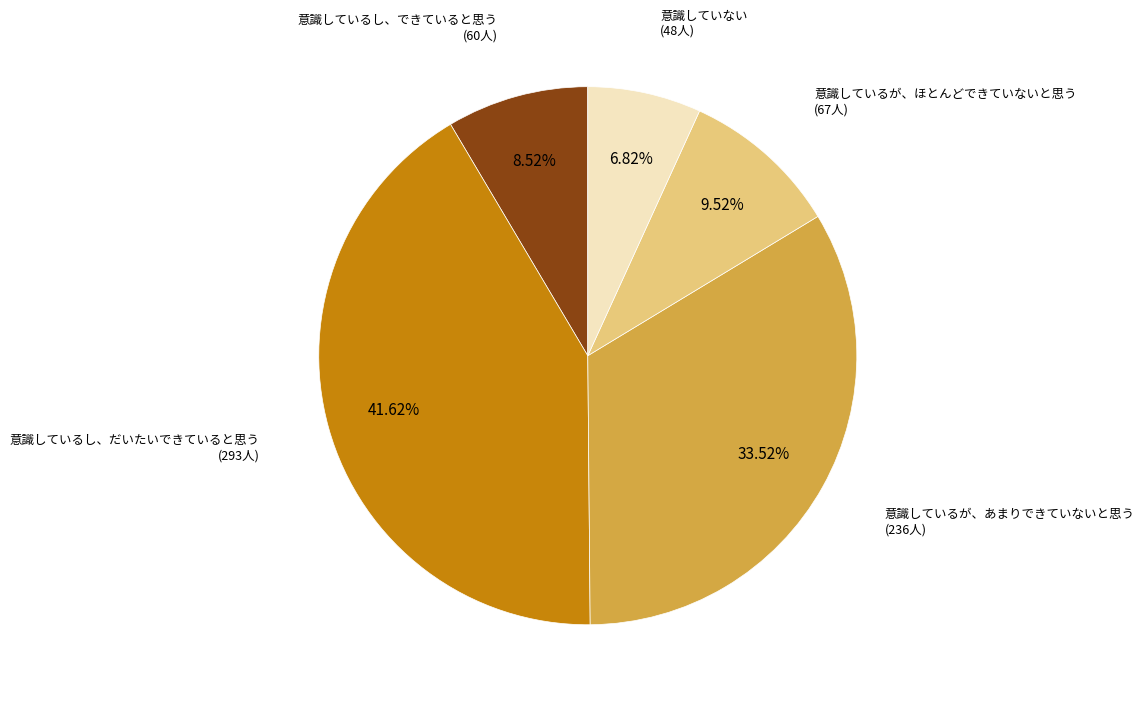

Is there any slice that represents more than half of the pie?

No